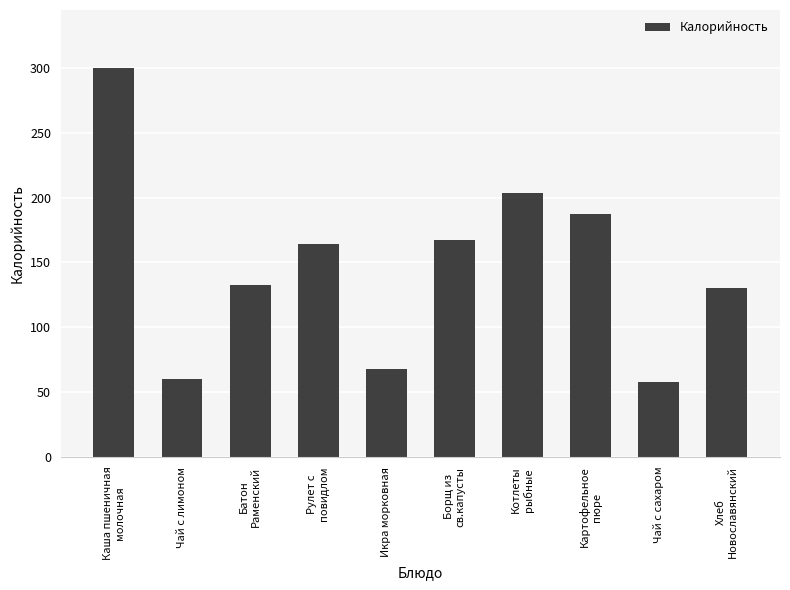

What position from the left is Рулет с
повидлом?

4